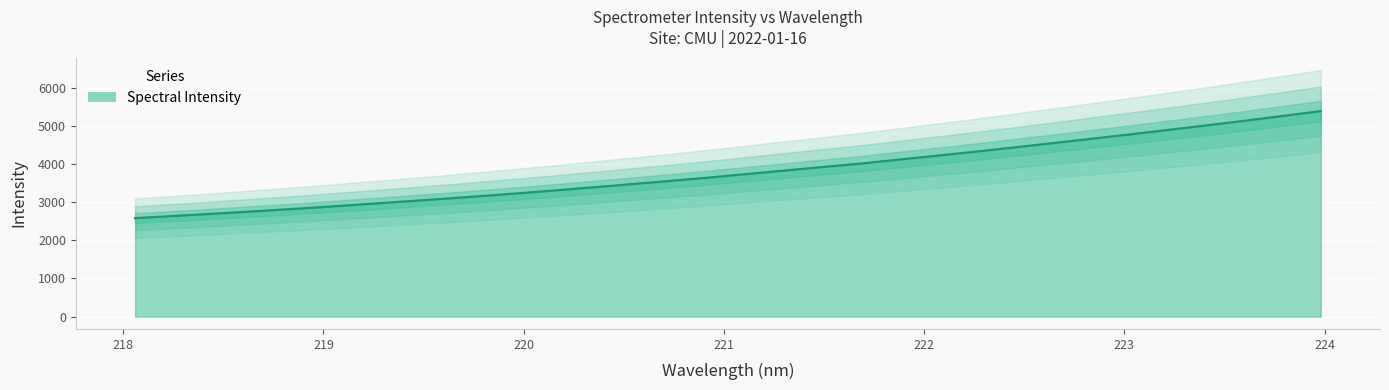

Approximately how many times larger is the value at 218.0596 compared to 222.4538?

0.6